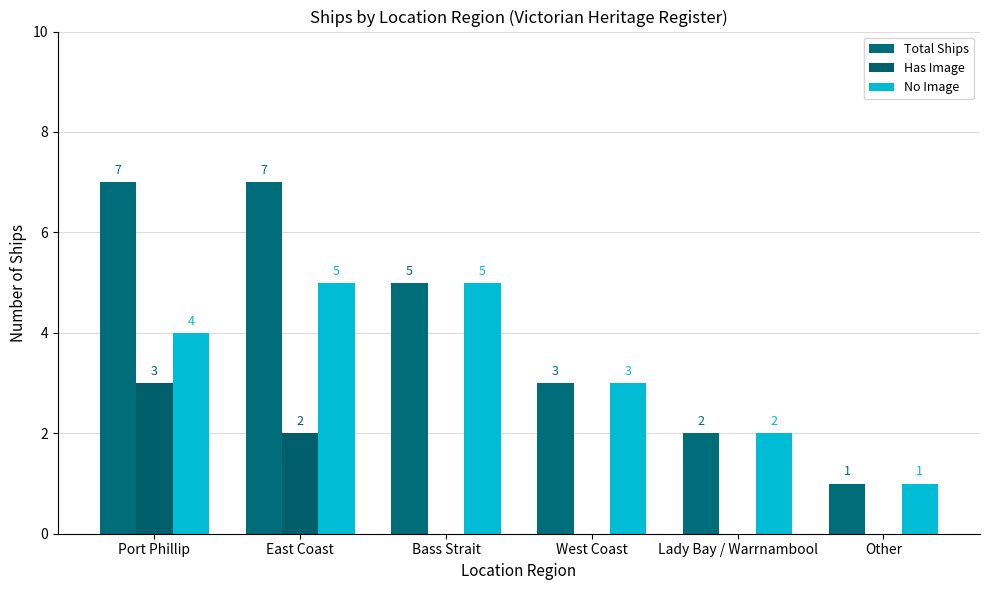

At which category is the sum across all series the highest?

Port Phillip